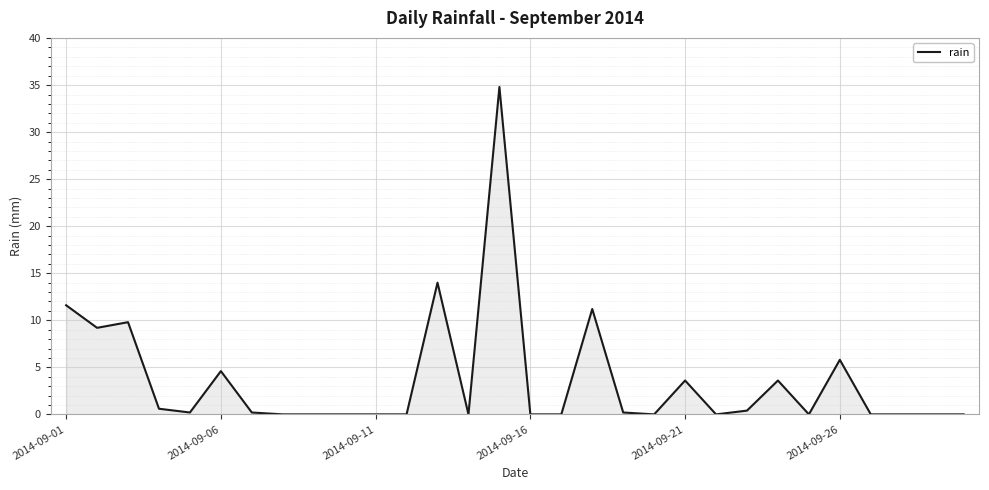

What is the greatest value displayed?

34.8